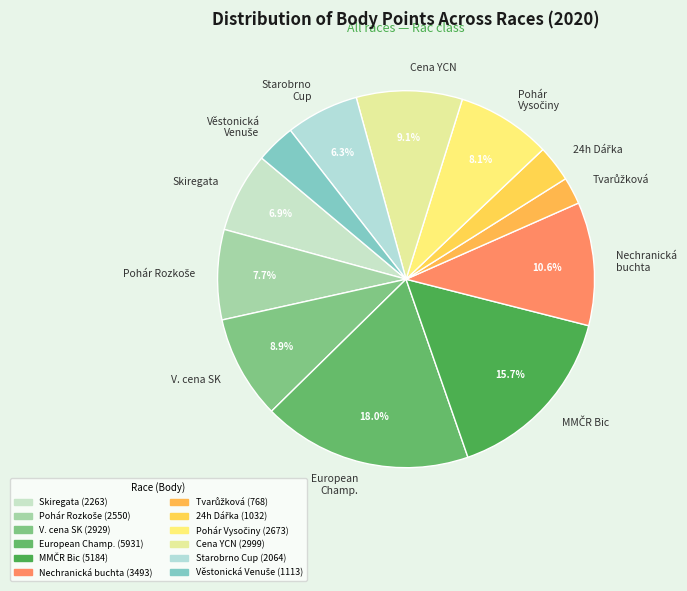

Which category has the biggest portion of the pie?

European Champ.